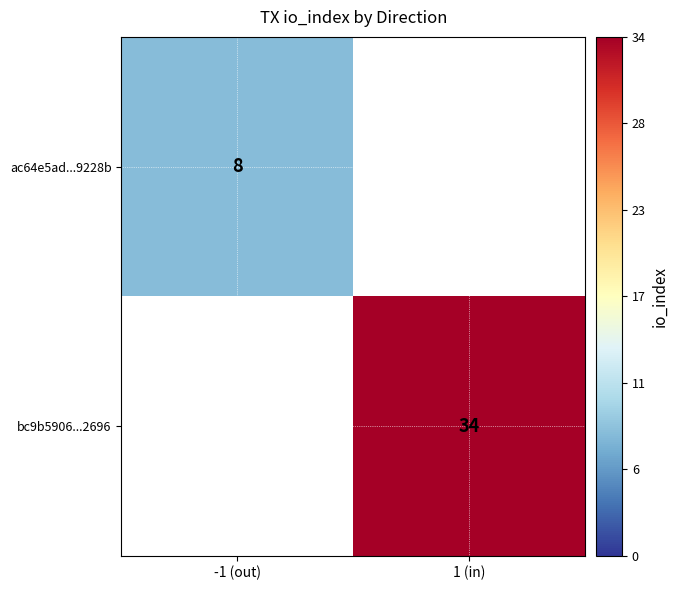

The bc9b5906...2696 series shows 17 at 1 (in). True or false?

False